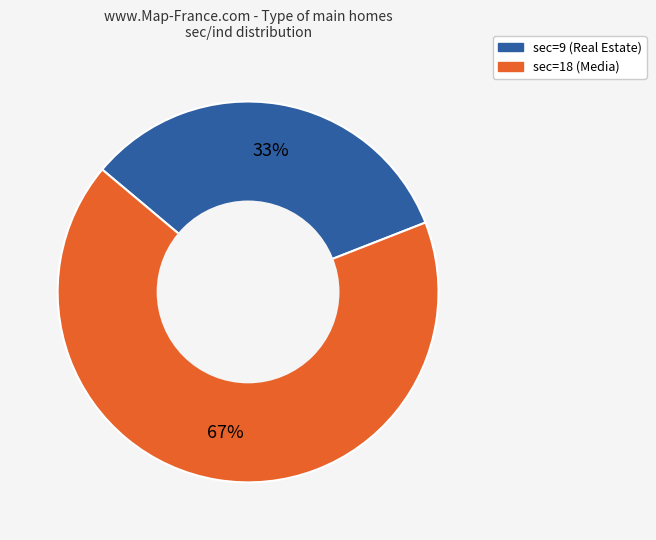

Is it true that sec=9 (Real Estate) is 39% of the pie?

False